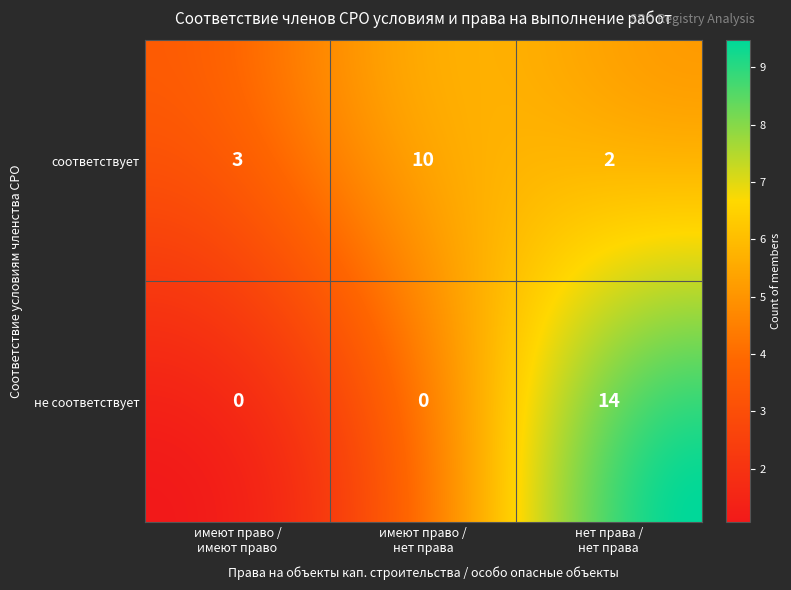

Rank the series at нет права / нет права from lowest to highest value.

соответствует, не соответствует